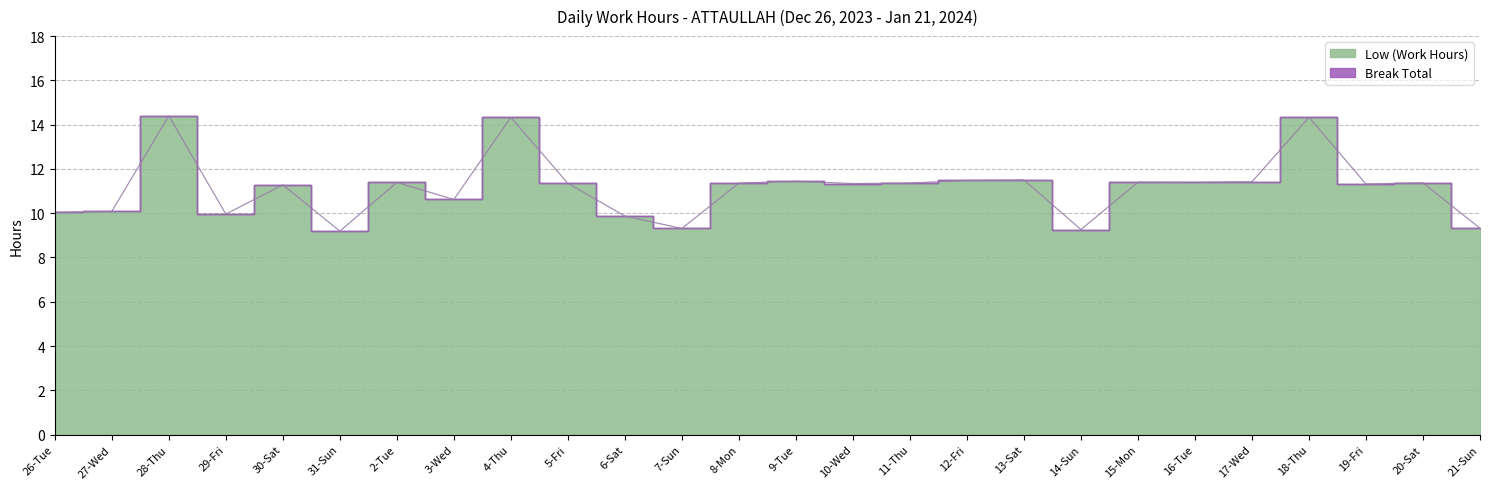

How many interior local peaks (higher than both neighbors) does the data have?

9